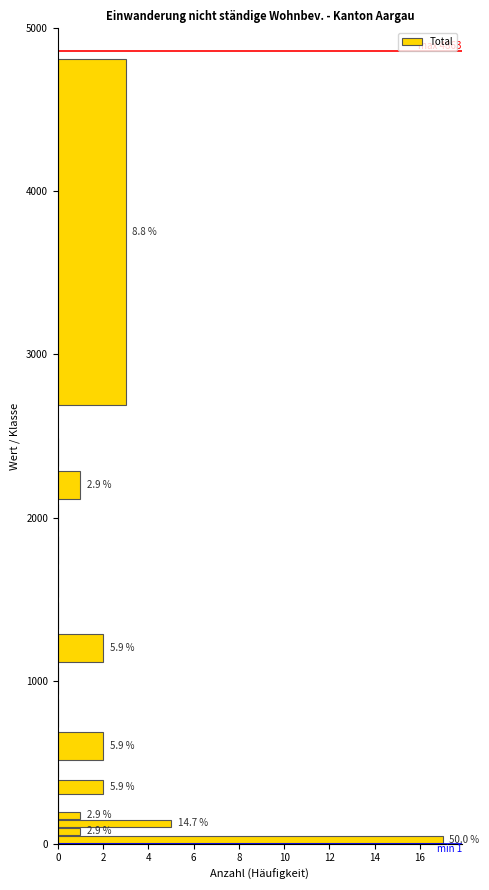

Read against the y-axis, roughly where is the centre of the longest bar?

0